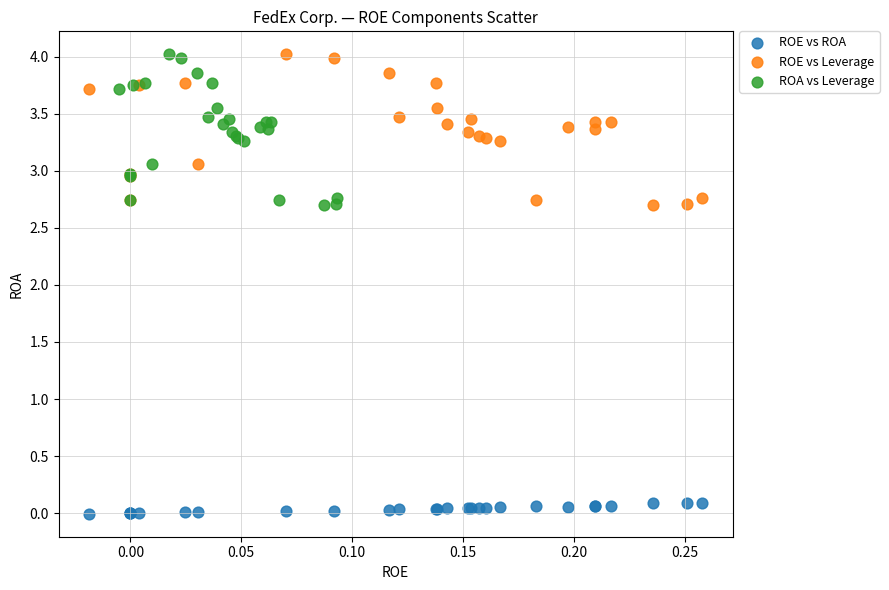

Which series contains the lowest Y value?

ROE vs ROA